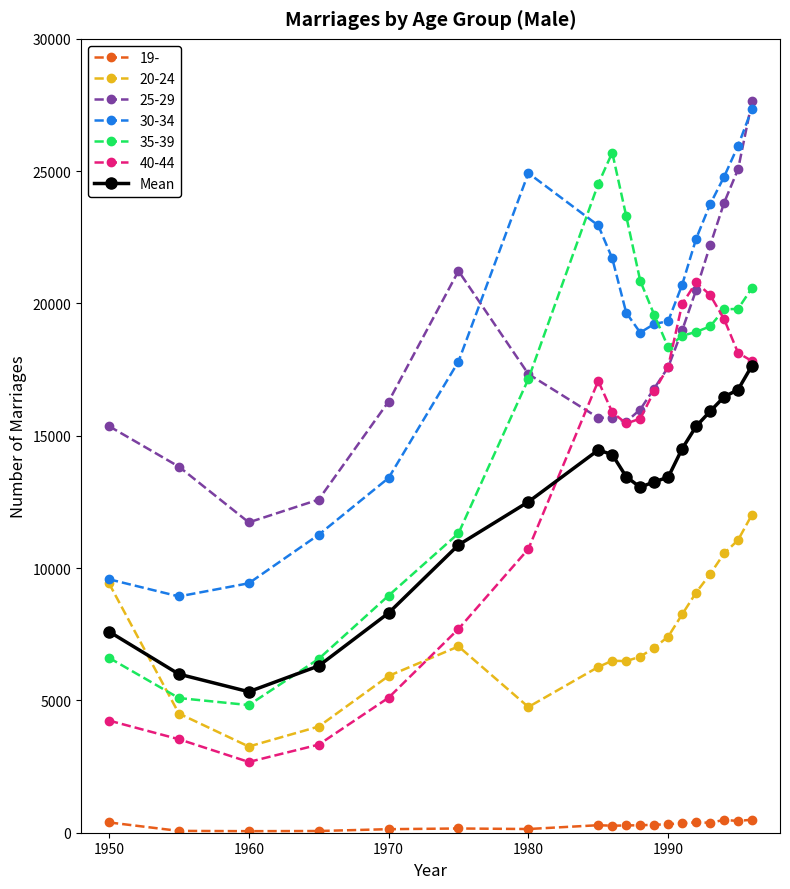

How many data points does each series have?

19